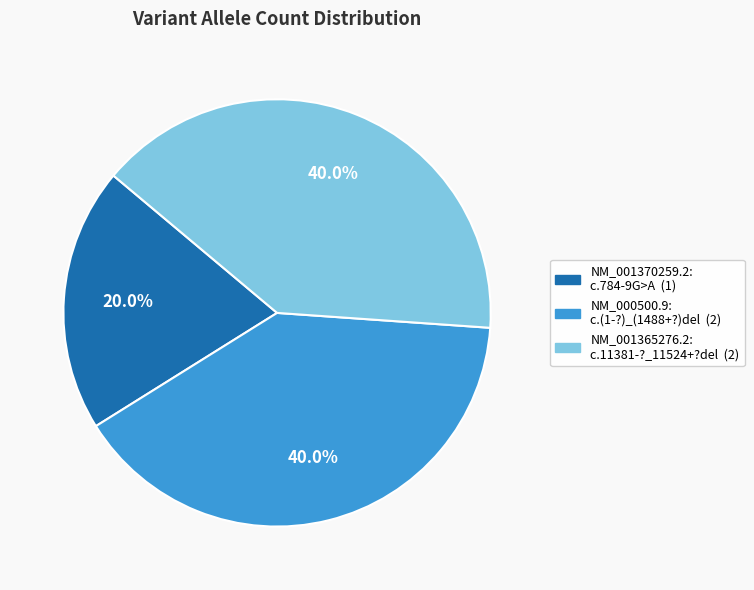

Is there a majority slice in this chart?

No